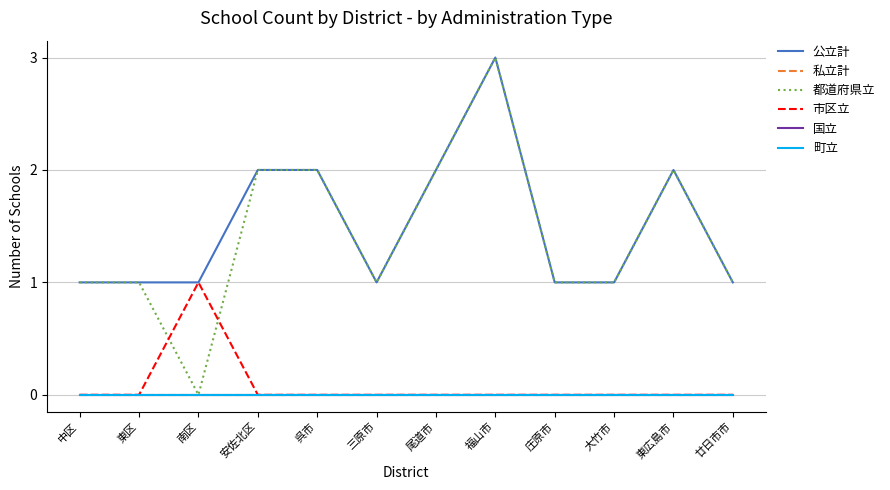

Is this an area chart (filled region under the line)?

No